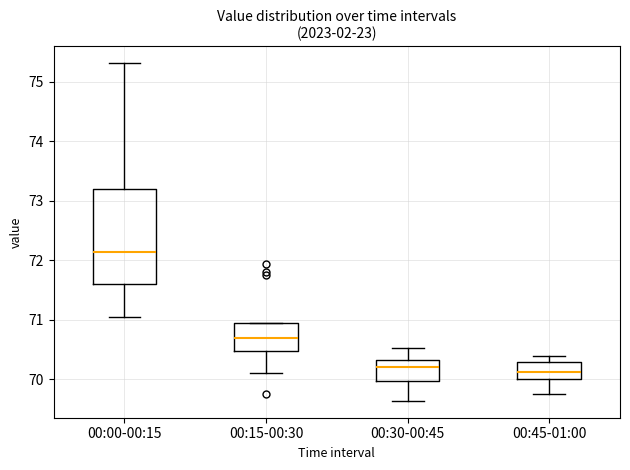

Reading left to right, transcribe this box plot: for each box, give where its median line is, the range the box spans, and where its two whiskers end, as read against the y-axis. The values are not printed on the chart, so give them approximately, as read against the axis.

00:00-00:15: median 72.1, box 71.6 to 73.2, whiskers 71.1 to 75.3
00:15-00:30: median 70.7, box 70.5 to 70.9, whiskers 70.1 to 71.0
00:30-00:45: median 70.2, box 70.0 to 70.3, whiskers 69.6 to 70.5
00:45-01:00: median 70.1, box 70.0 to 70.3, whiskers 69.8 to 70.4